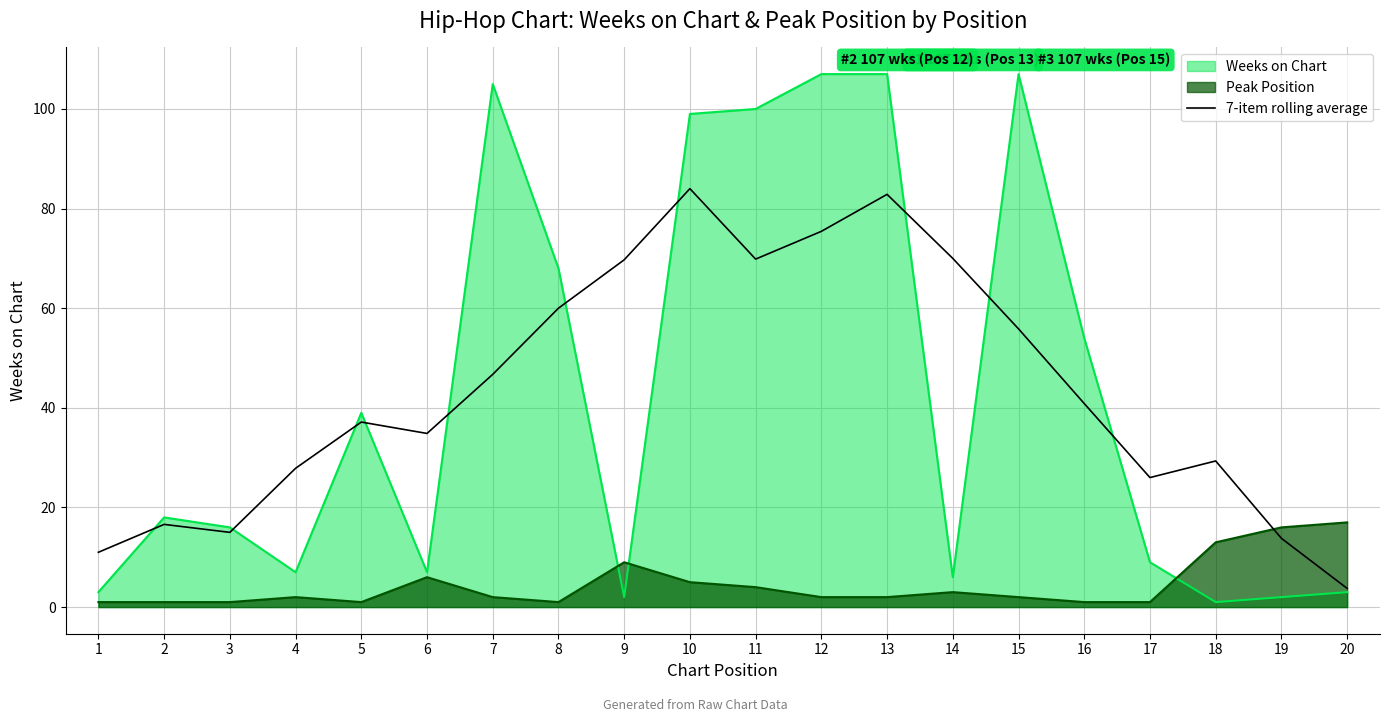

At which label is the value closest to 43?

16